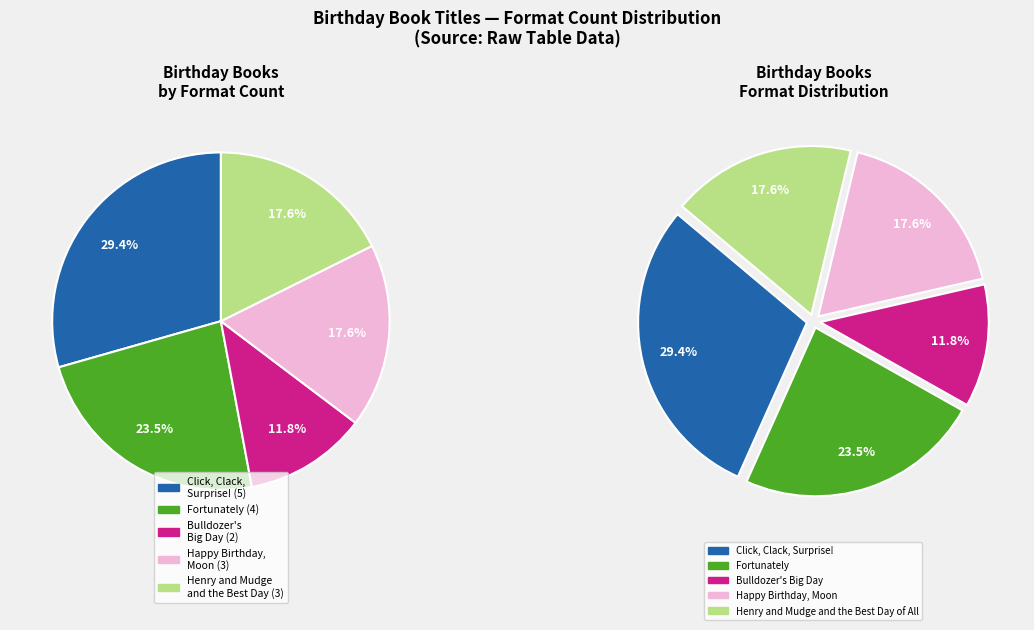

What is the smallest slice in the pie chart?

Bulldozer's Big Day